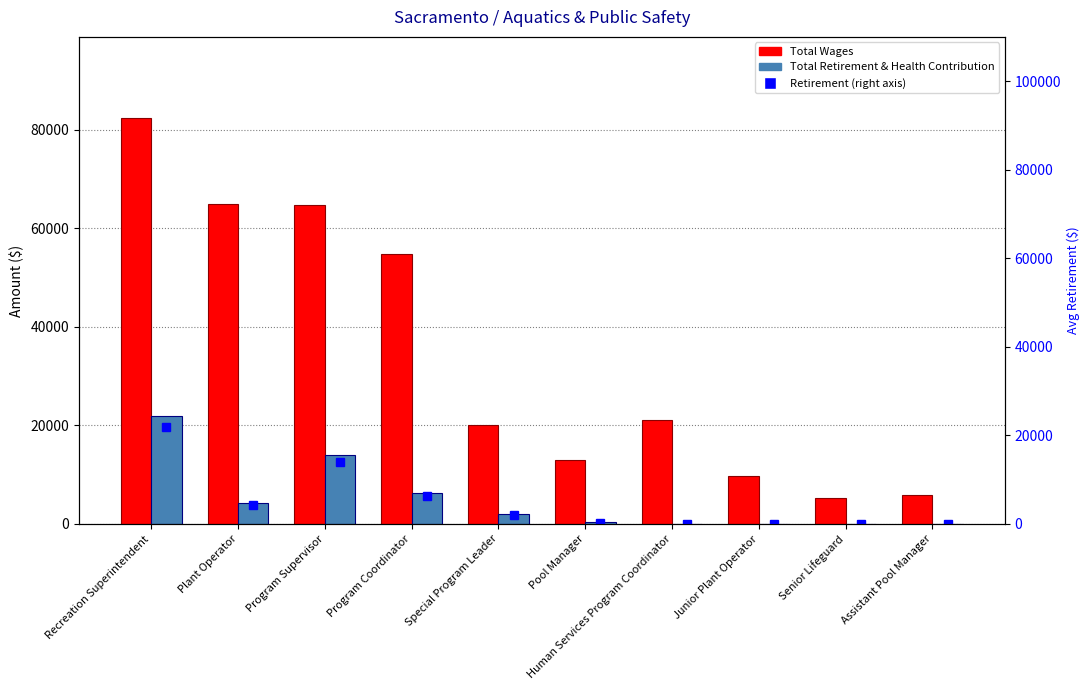

True or false: Retirement (right axis) has a value of 408.7 at Pool Manager.

False